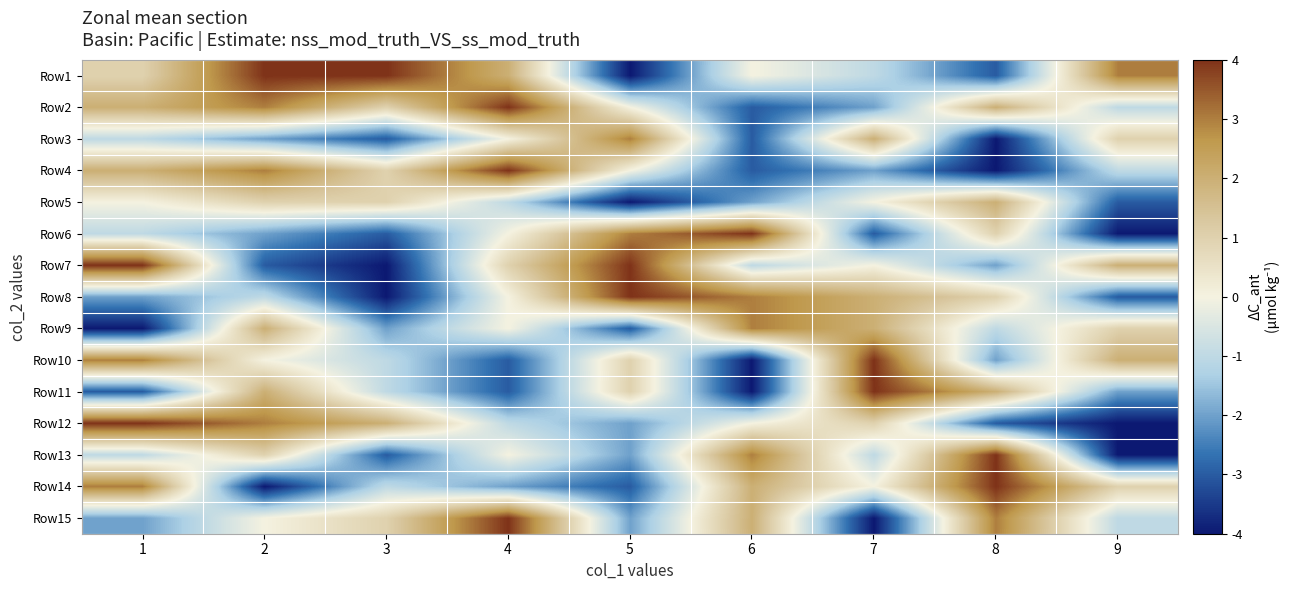

Reading left to right, transcribe all the data shown in this chart.

Row1: 1=1	2=4	3=4	4=2	5=-4	6=0	7=-1	8=-3	9=3
Row2: 1=2	2=3	3=1	4=4	5=0	6=-3	7=-2	8=2	9=-1
Row3: 1=-1	2=-2	3=-3	4=0	5=3	6=-3	7=2	8=-4	9=1
Row4: 1=2	2=3	3=1	4=4	5=0	6=-3	7=-2	8=-4	9=-1
Row5: 1=0	2=1	3=1	4=-1	5=-4	6=-2	7=0	8=2	9=-3
Row6: 1=-1	2=-2	3=-3	4=0	5=3	6=4	7=-3	8=1	9=-4
Row7: 1=4	2=-3	3=-4	4=1	5=4	6=-1	7=0	8=-2	9=2
Row8: 1=-2	2=-1	3=-4	4=0	5=4	6=3	7=2	8=1	9=-3
Row9: 1=-4	2=2	3=-2	4=0	5=-3	6=3	7=2	8=-1	9=1
Row10: 1=3	2=0	3=-1	4=-3	5=1	6=-4	7=4	8=-2	9=2
Row11: 1=-3	2=2	3=-1	4=-3	5=1	6=-4	7=4	8=2	9=-2
Row12: 1=4	2=3	3=2	4=-1	5=-2	6=0	7=1	8=-3	9=-4
Row13: 1=-1	2=1	3=-3	4=0	5=-2	6=3	7=-1	8=4	9=-4
Row14: 1=3	2=-4	3=-1	4=-2	5=-3	6=2	7=0	8=4	9=1
Row15: 1=-2	2=0	3=1	4=4	5=-2	6=2	7=-4	8=3	9=-1